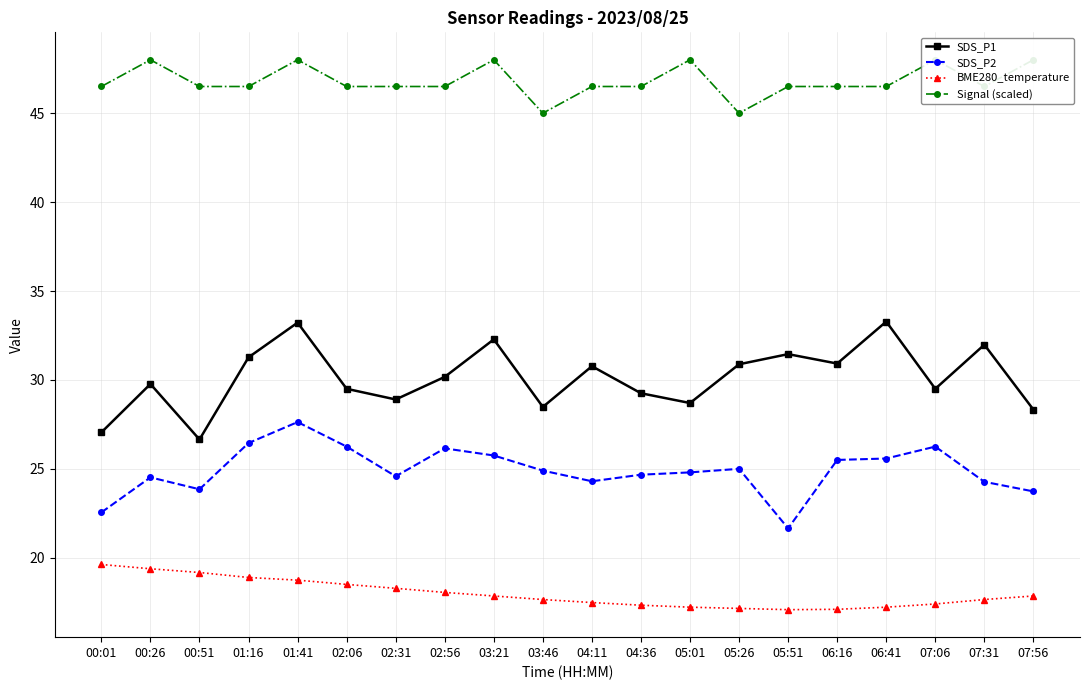

At which label is Signal (scaled) closest to 46?

00:01